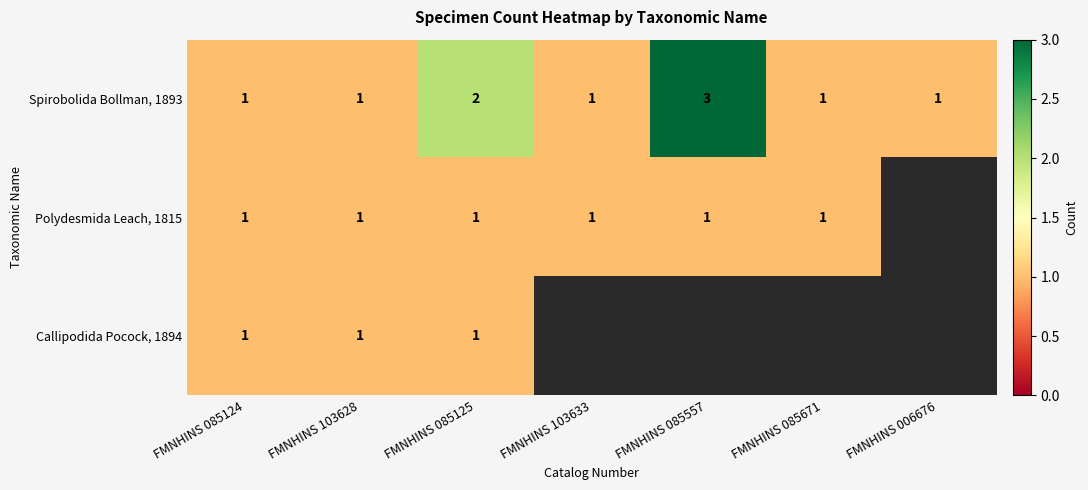

What is the maximum value shown in the chart?

3